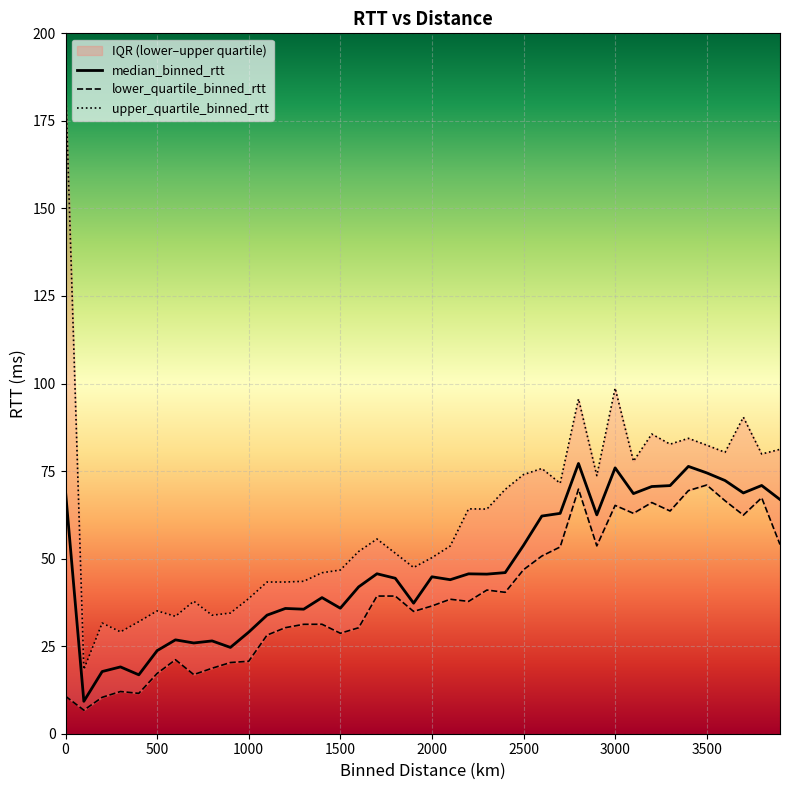

How many interior local valleys does the median_binned_rtt series have?

12